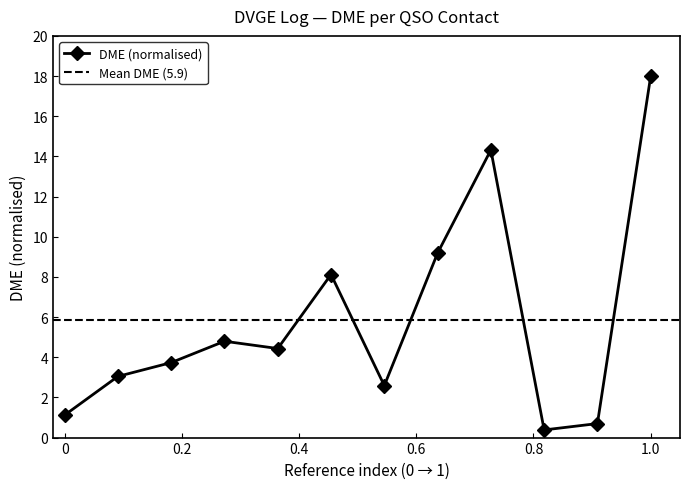

The chart shows a value of 0.1 at 04/08/2012. True or false?

False